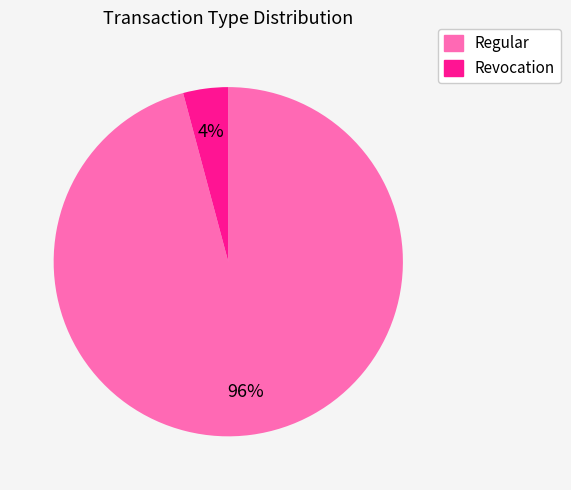

True or false: Revocation accounts for 12% of the total.

False